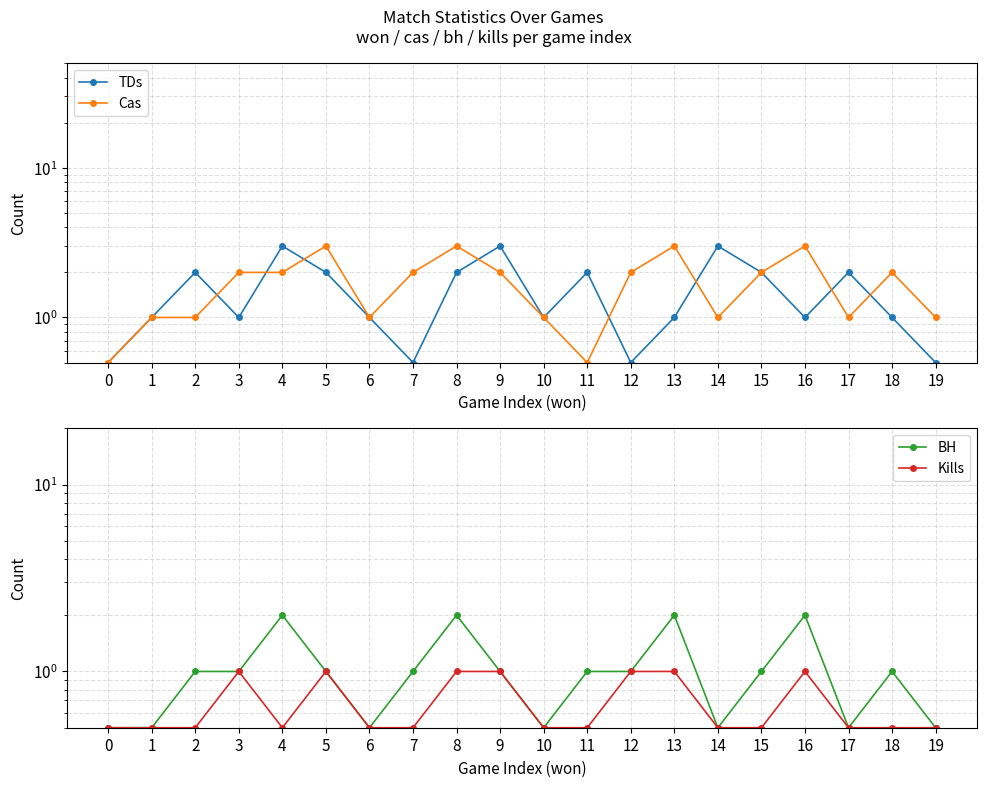

Which category has the highest value in the BH series?

4